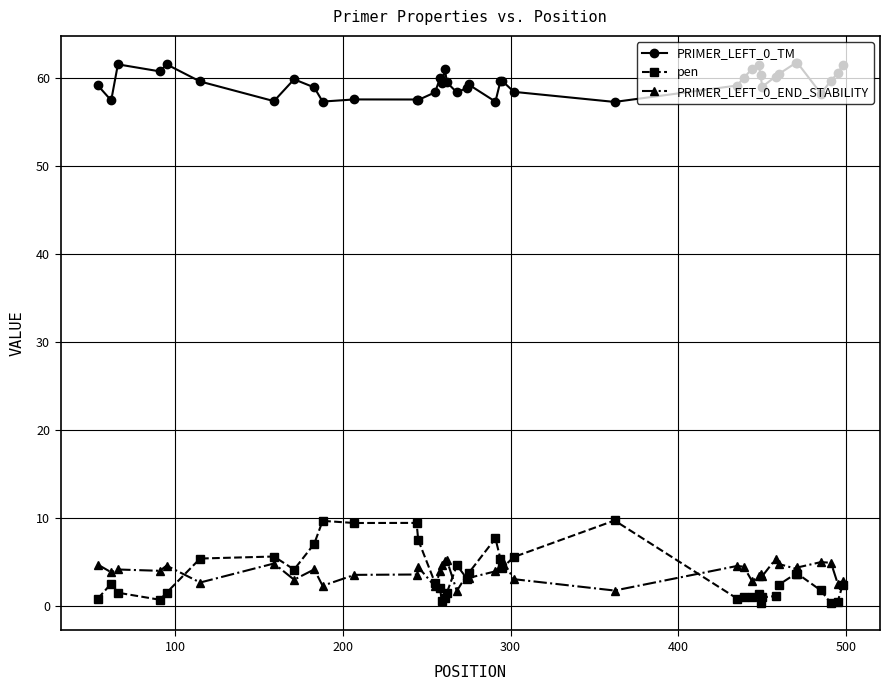

At how many categories does at least one series exceed 35?

40